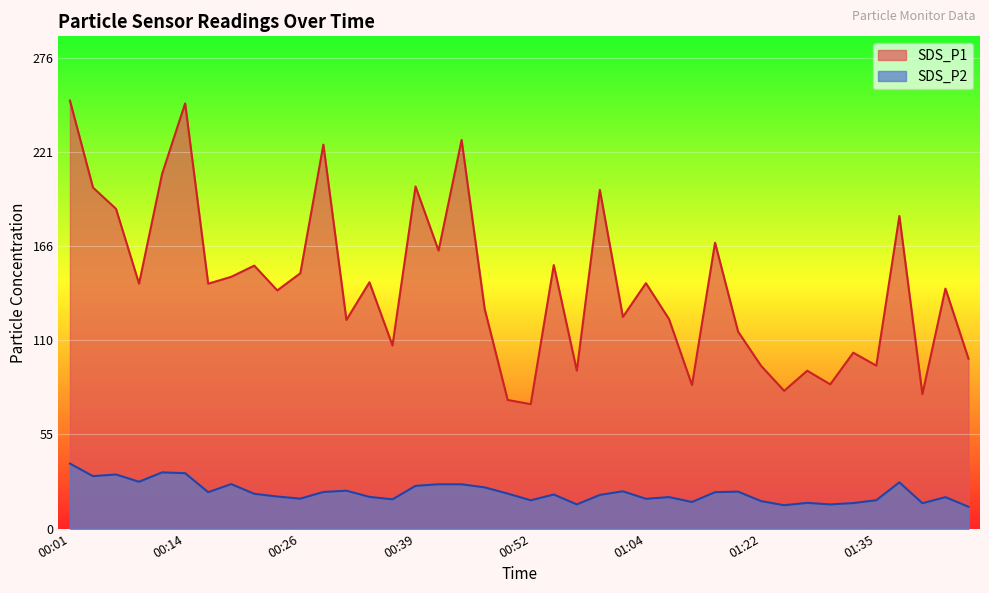

At which category does SDS_P1 reach its first local peak?

00:14